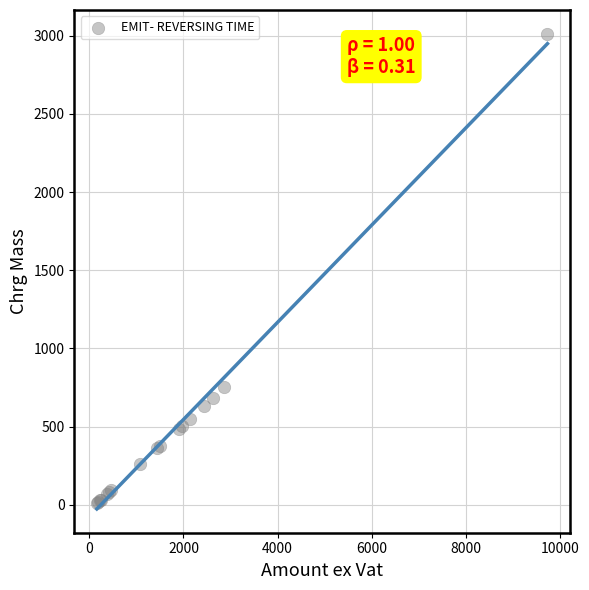

What Y value in the scatter plot is closest to 1510?

750